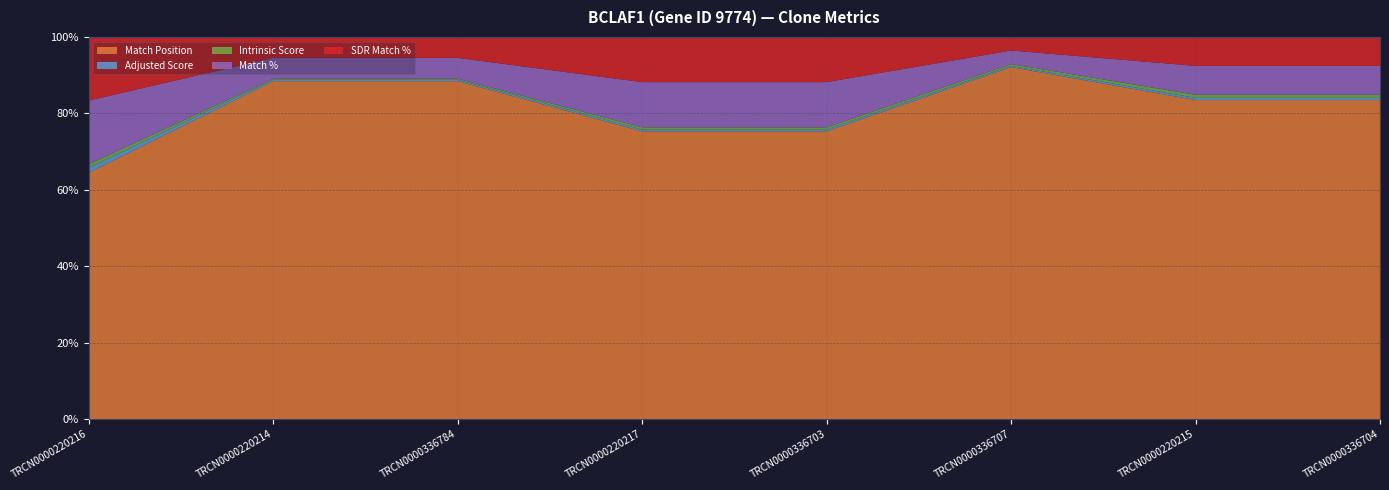

Reading left to right, extract all data points from this chart.

Match Position: 387.0	1619.0	1619.0	637.0	637.0	2595.0	1104.0	1104.0
Adjusted Score: 7.9	6.9	6.9	4.0	4.0	9.2	7.6	7.6
Intrinsic Score: 5.6	5.0	5.0	5.0	5.0	13.2	10.8	10.8
Match %: 100.0	100.0	100.0	100.0	100.0	100.0	100.0	100.0
SDR Match %: 100.0	100.0	100.0	100.0	100.0	100.0	100.0	100.0